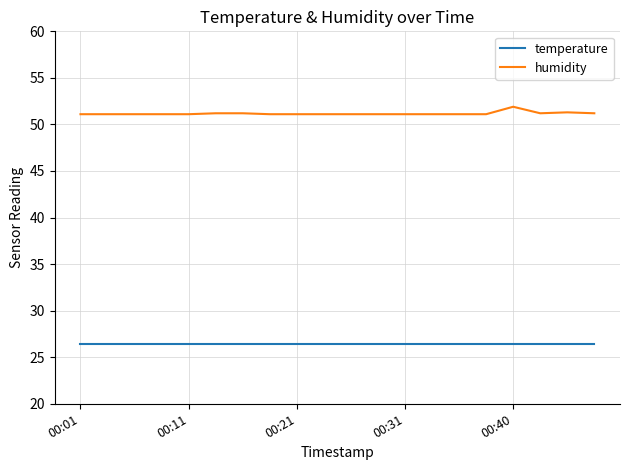

Which series has the largest range (max minus min)?

humidity